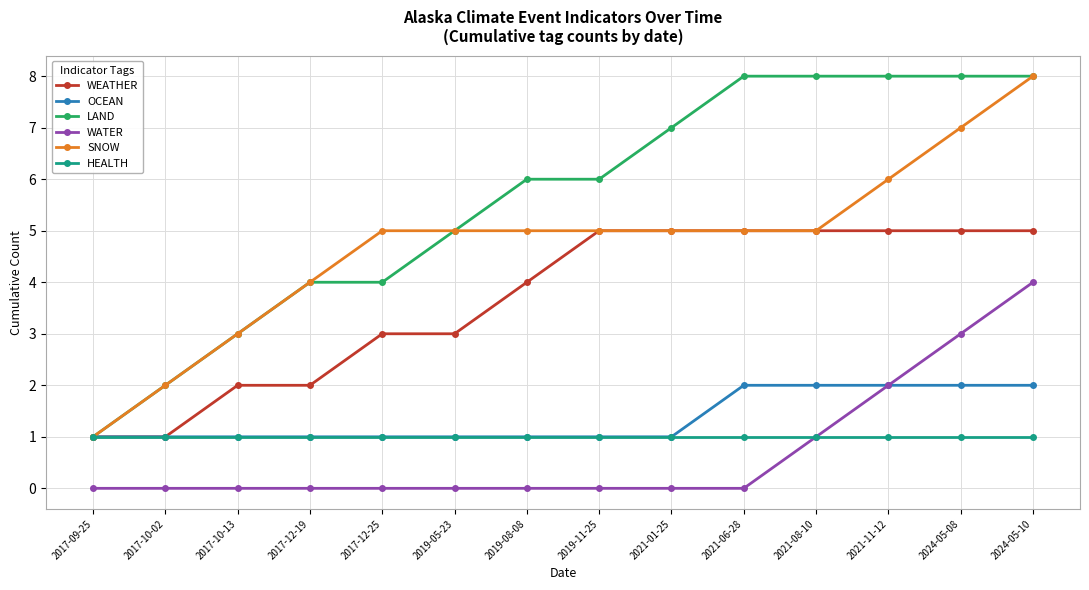

True or false: SNOW and WATER cross at least once.

False